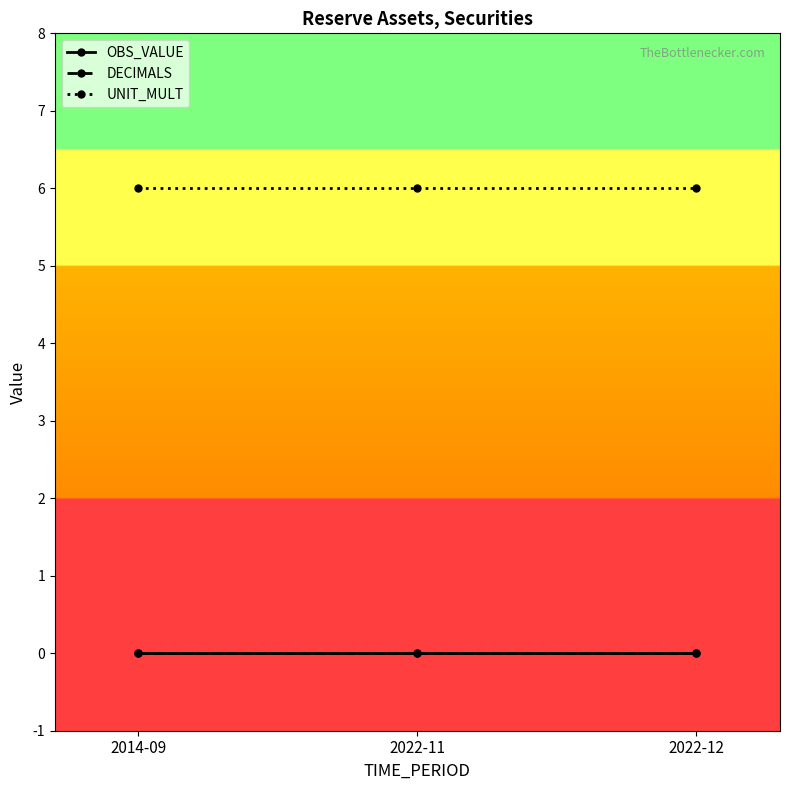

Is this an area chart (filled region under the line)?

No